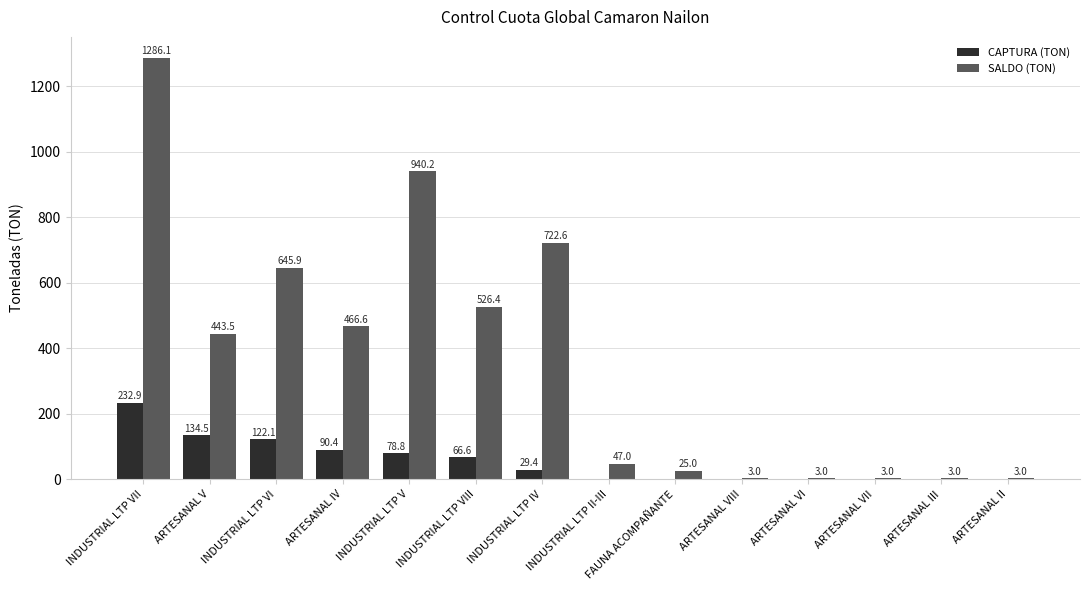

What are all the series names shown in the legend?

CAPTURA (TON), SALDO (TON)